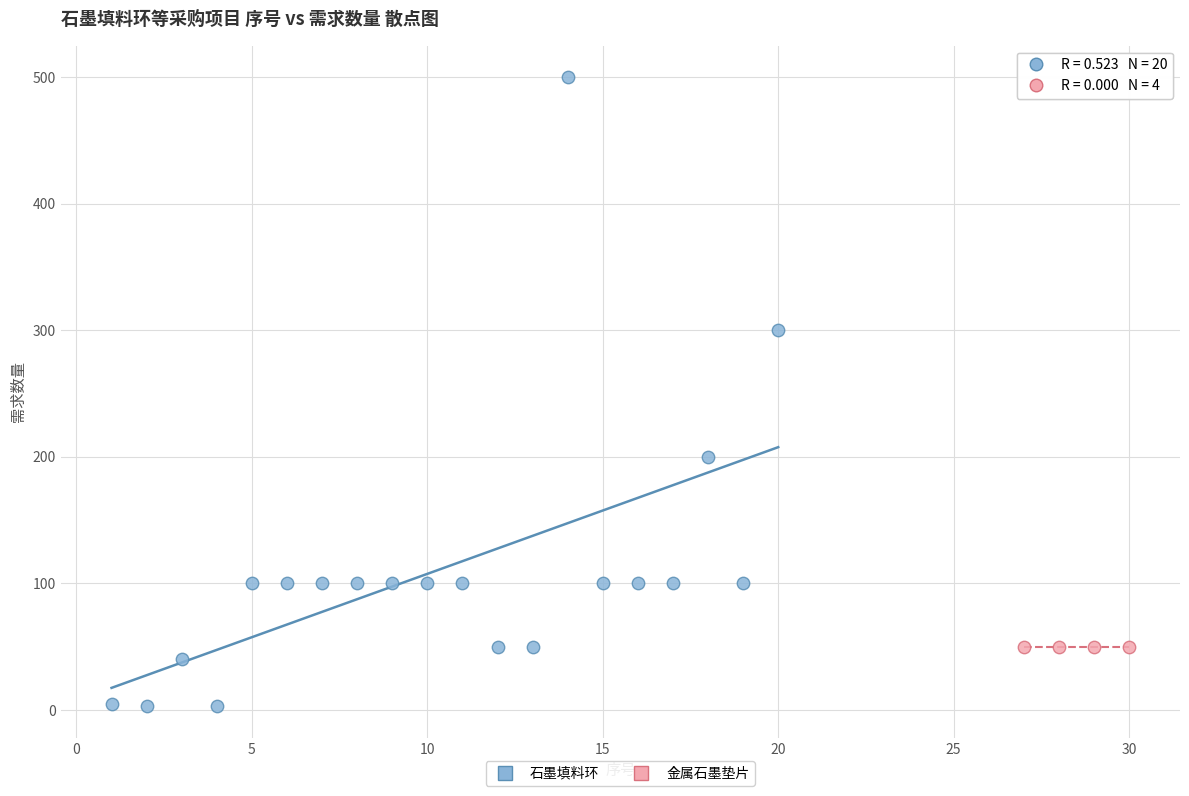

Which series contains the lowest Y value?

石墨填料环